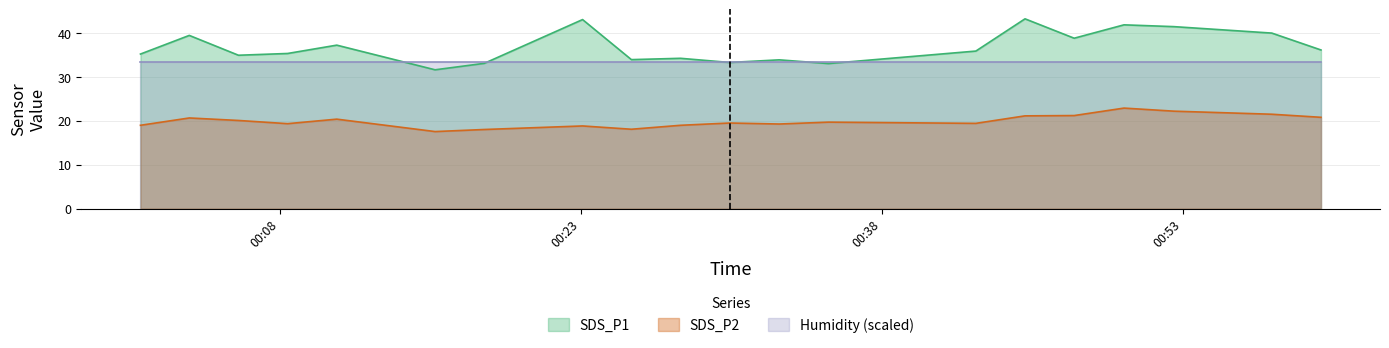

What is the difference between the second highest and minimum values in the SDS_P2 series?

4.6